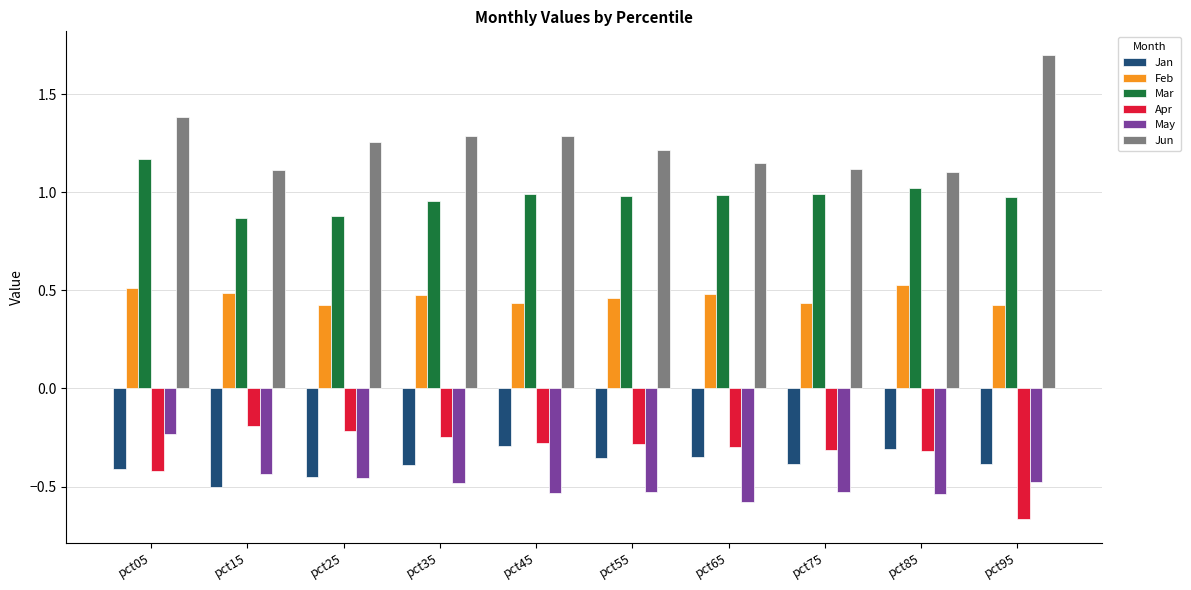

How many distinct data groups are displayed?

6